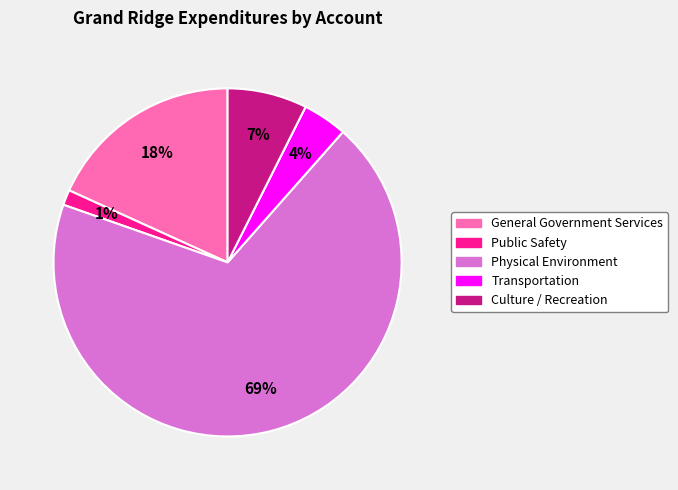

To the nearest percent, what percentage of the pie is Public Safety?

1%